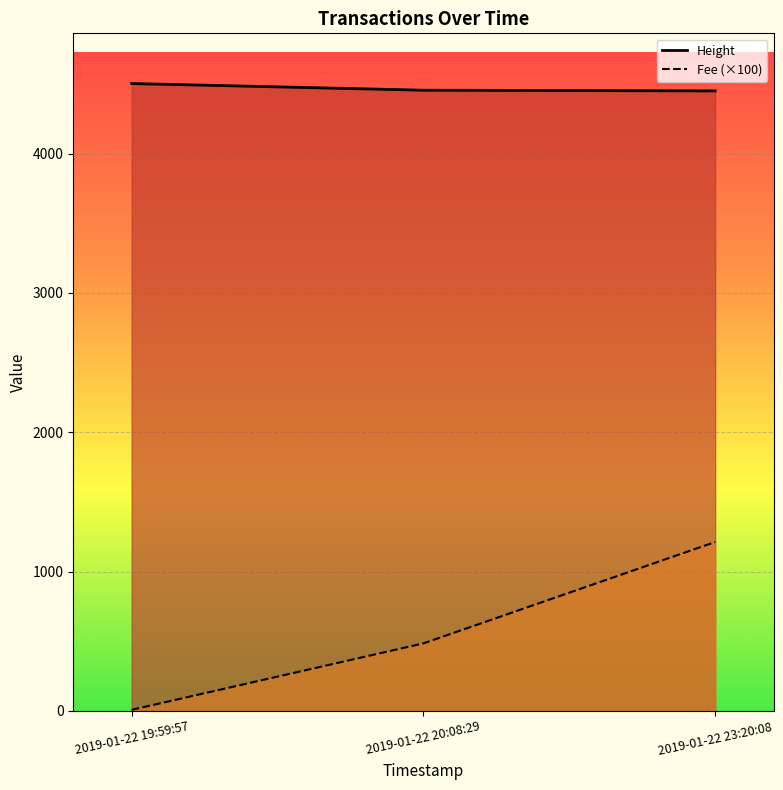

Does the chart display data point markers on the line(s)?

No